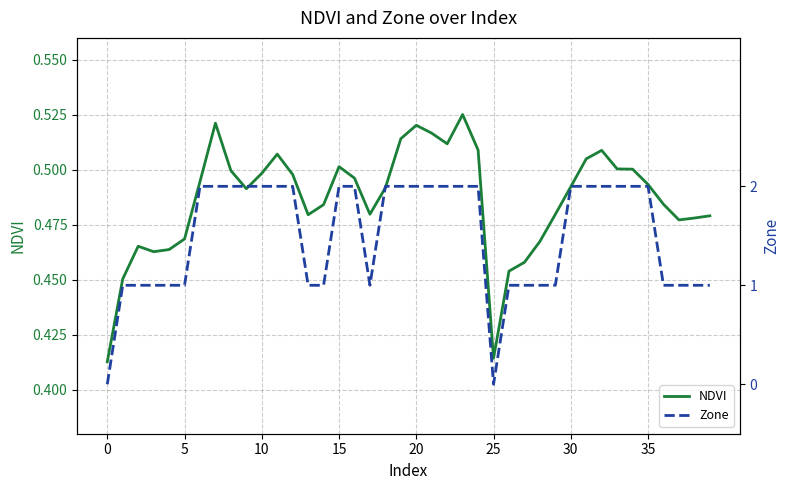

At how many categories does at least one series exceed 0?

40